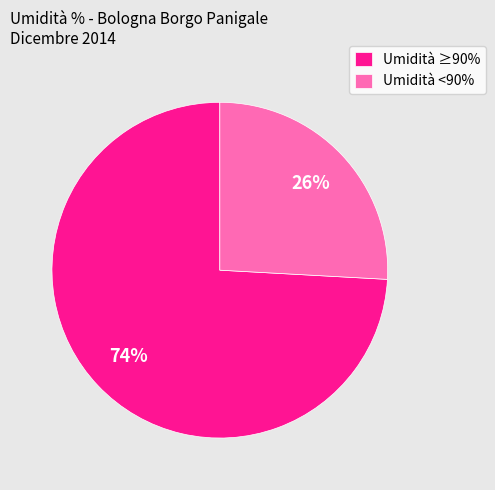

To the nearest percent, what percentage of the pie is Umidità ≥90%?

74%